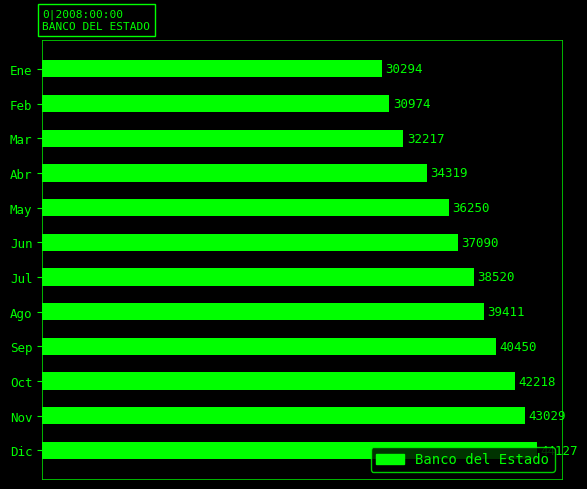

At which label is the value closest to 37210?

Jun